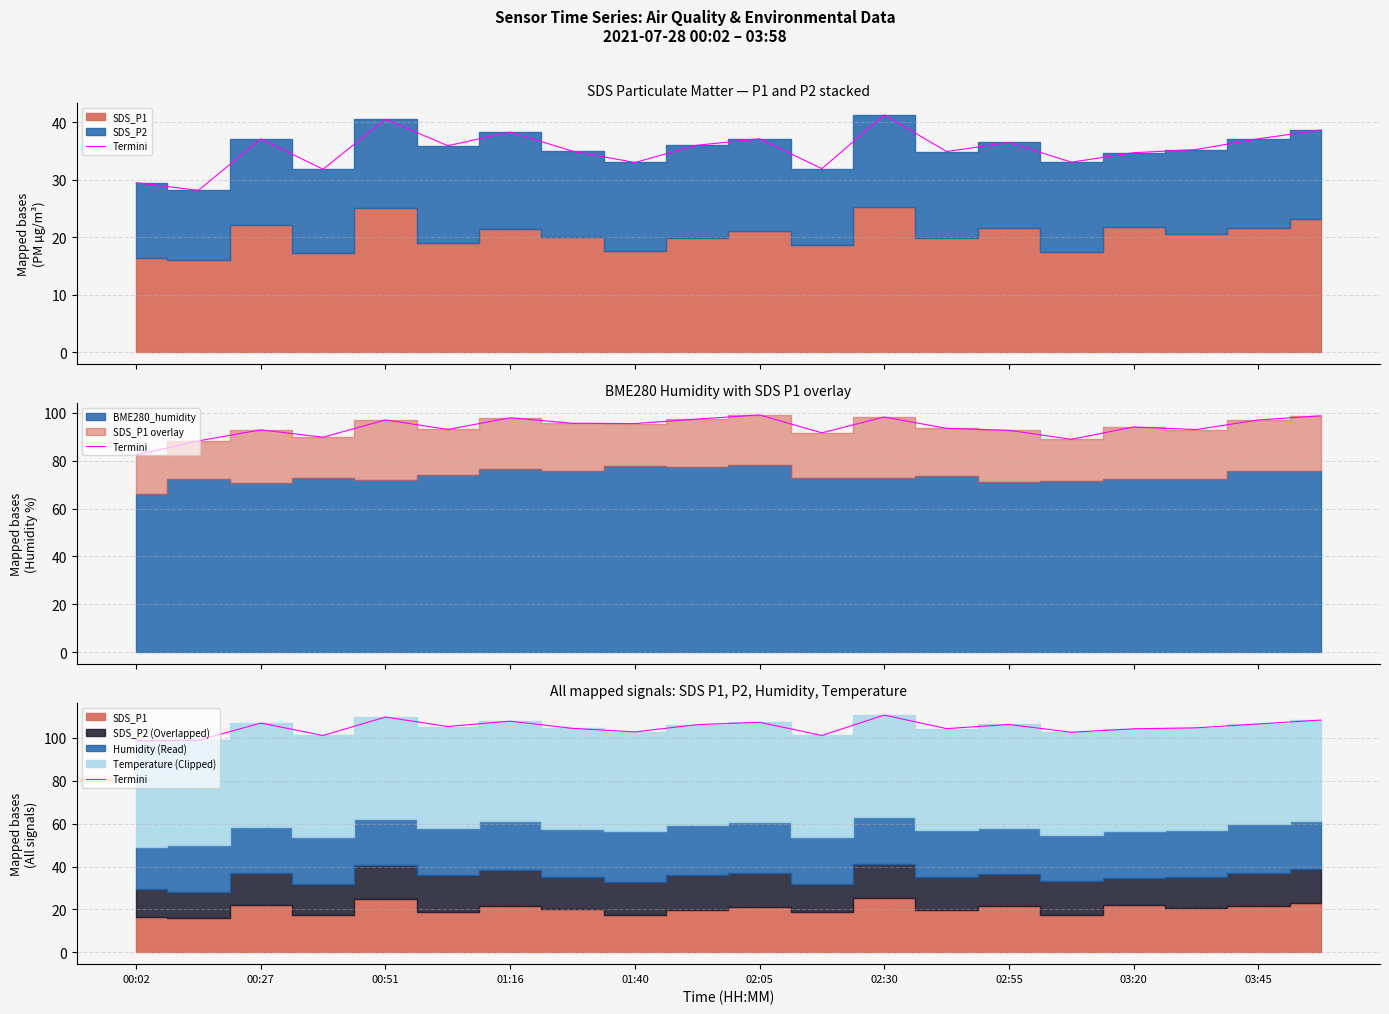

True or false: the data shows 179.6 at 00:27.

False